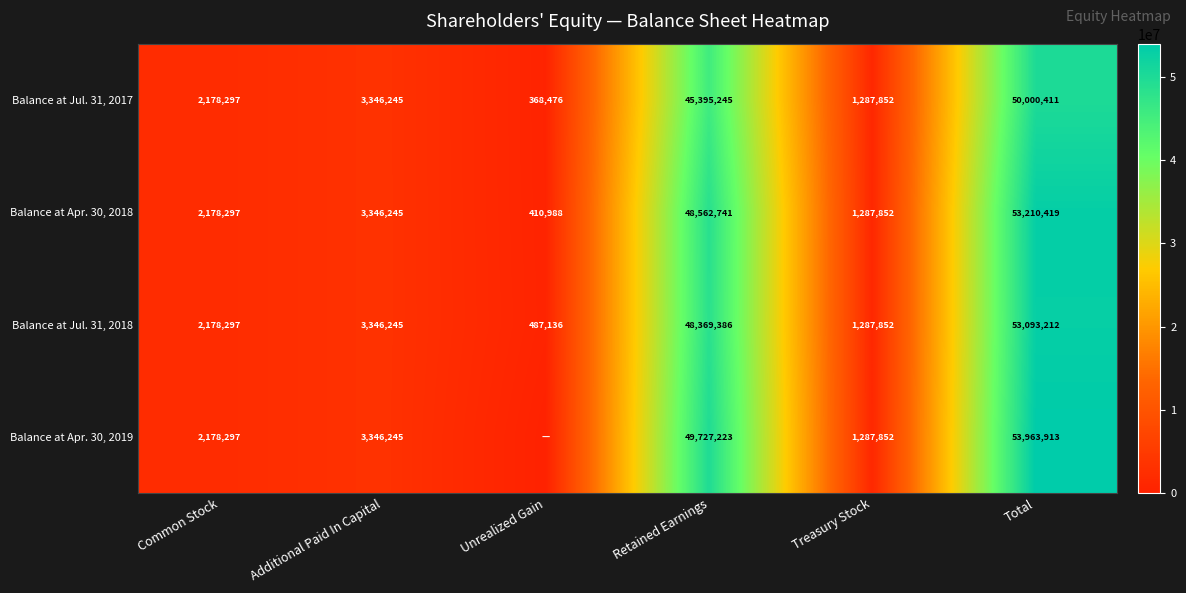

Is the value of Balance at Apr. 30, 2018 at Common Stock greater than the value of Balance at Jul. 31, 2018 at Total?

No